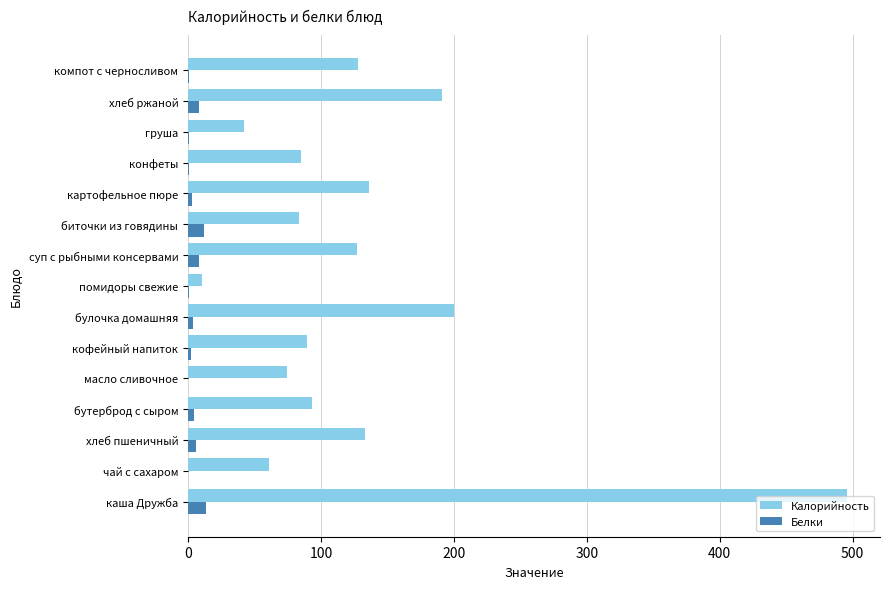

Which series has the largest range (max minus min)?

Калорийность